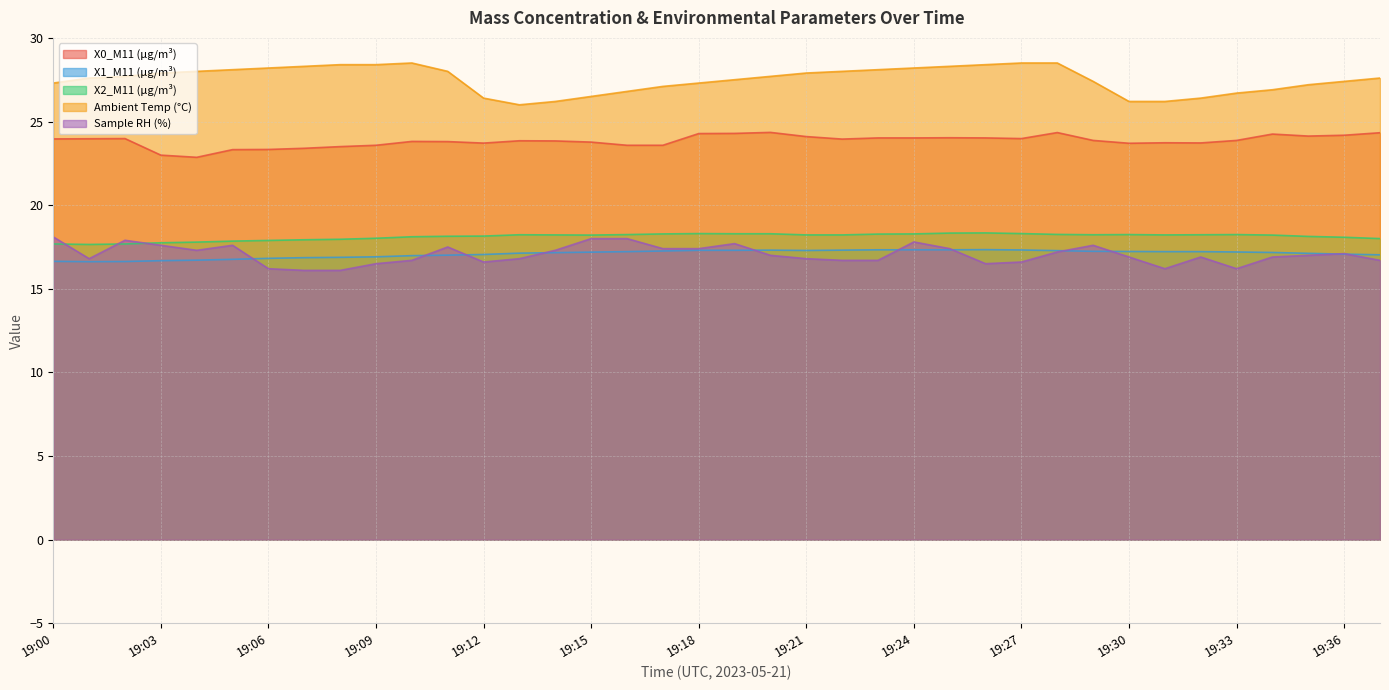

At which label is X0_M11 (μg/m³) closest to 23?

19:03